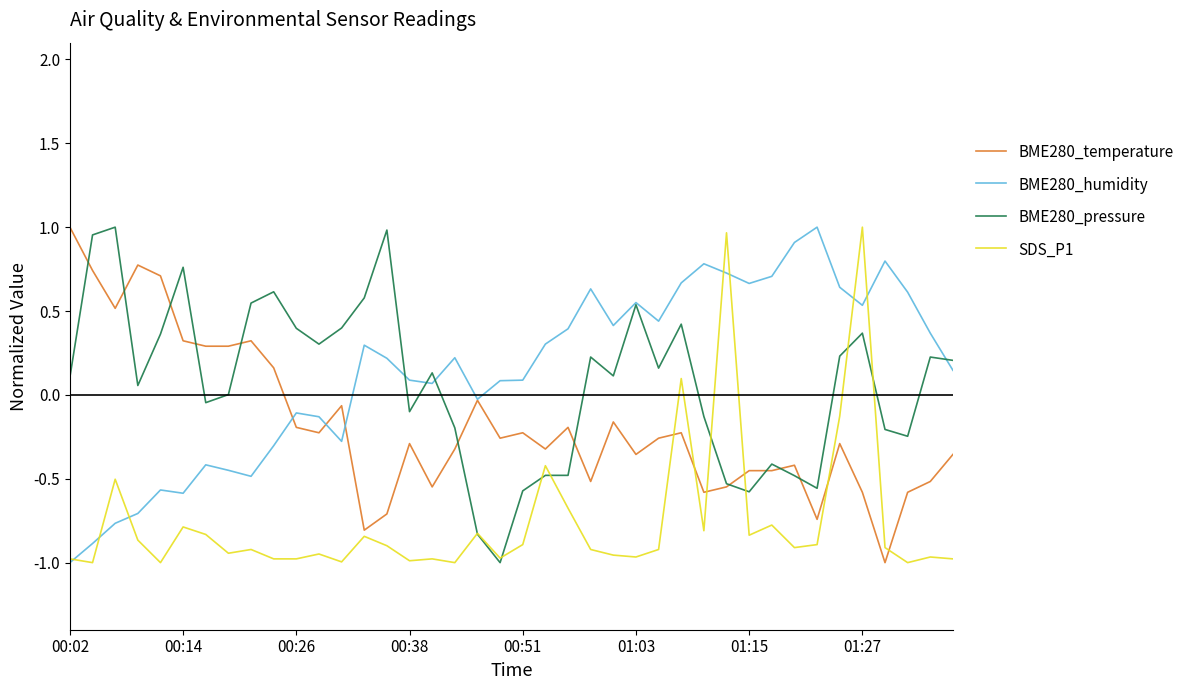

True or false: BME280_temperature and SDS_P1 cross at least once.

True